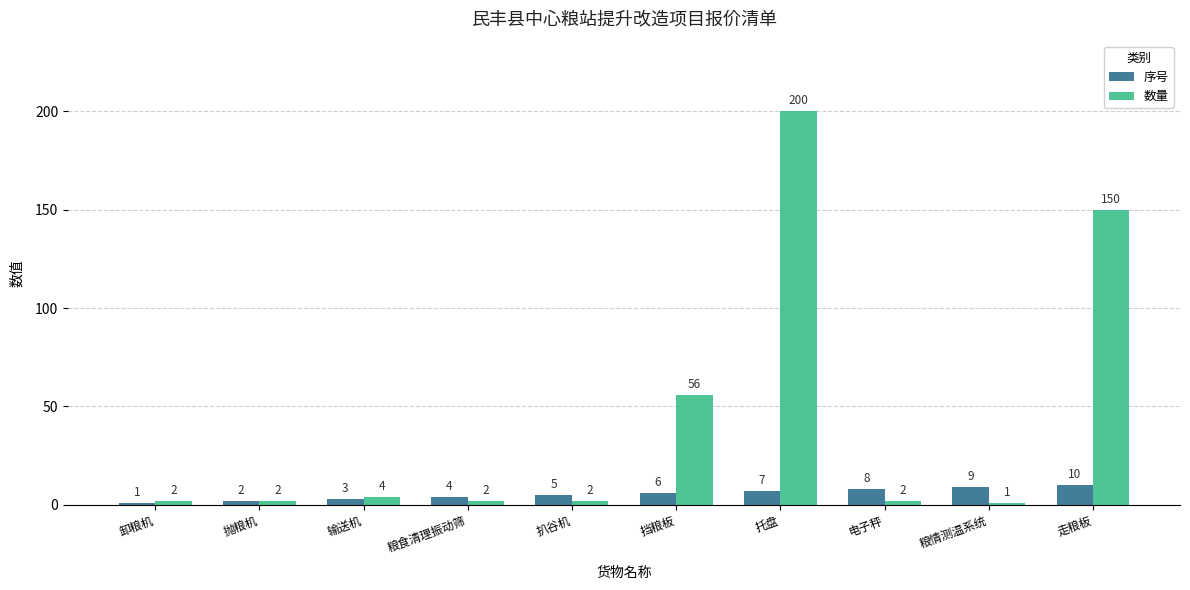

Count the number of categories in the chart.

10